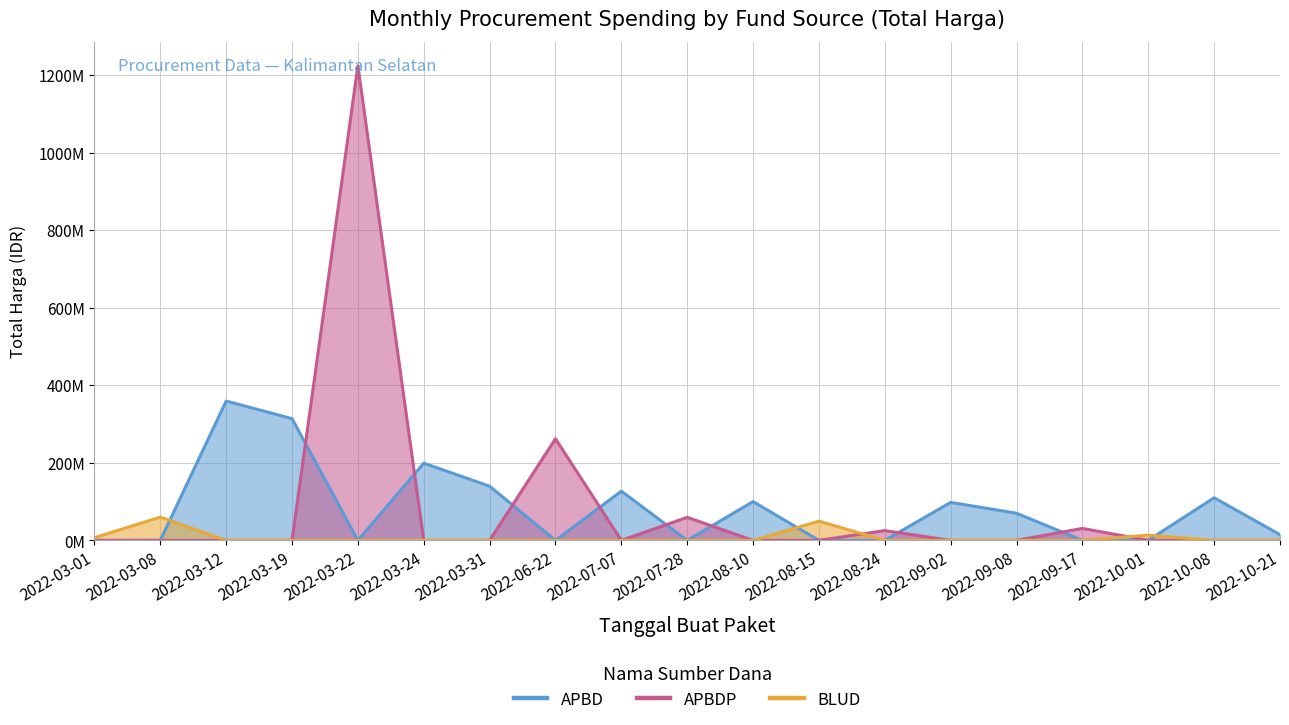

Which has a higher value, 2022-09-02 or 2022-10-08?

2022-10-08